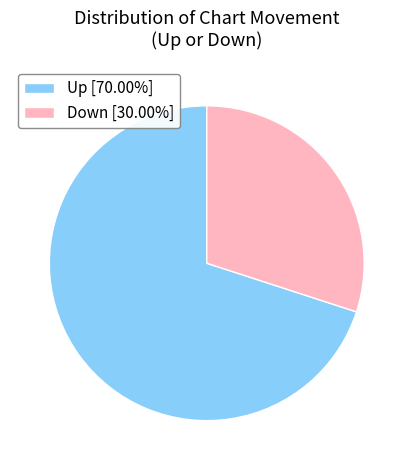

What is the ratio of the value at Down [30.00%] to the value at Up [70.00%]?

0.4